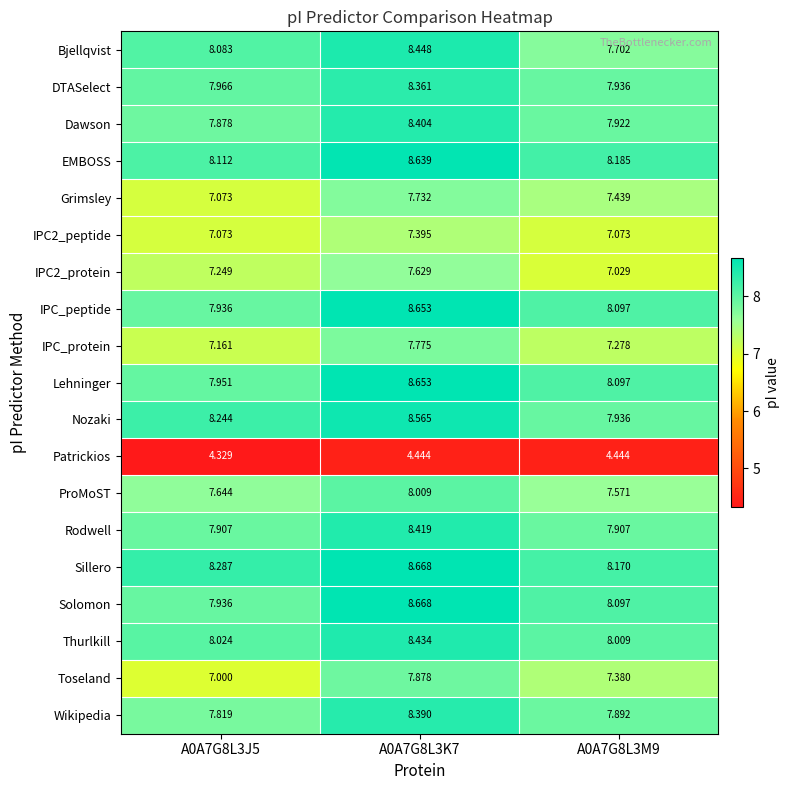

Is the value of Sillero at A0A7G8L3J5 greater than the value of Dawson at A0A7G8L3J5?

Yes